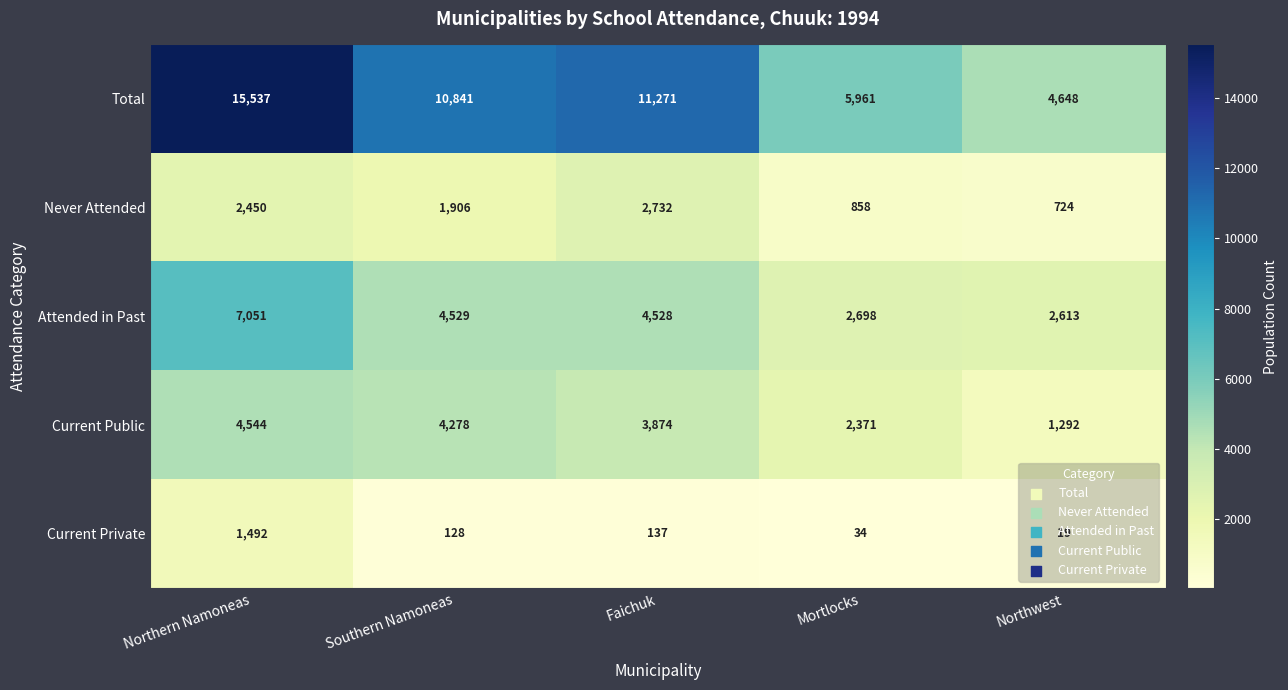

What is the sum of the Never Attended values at Mortlocks and Southern Namoneas?

2764